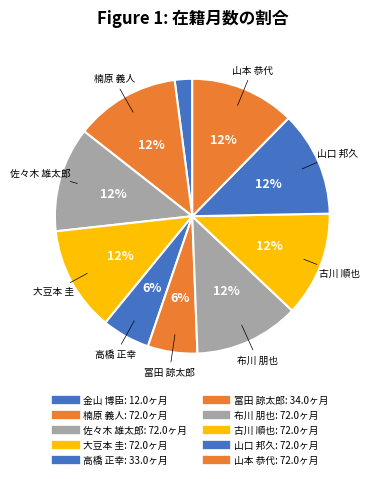

Is there any slice that represents more than half of the pie?

No